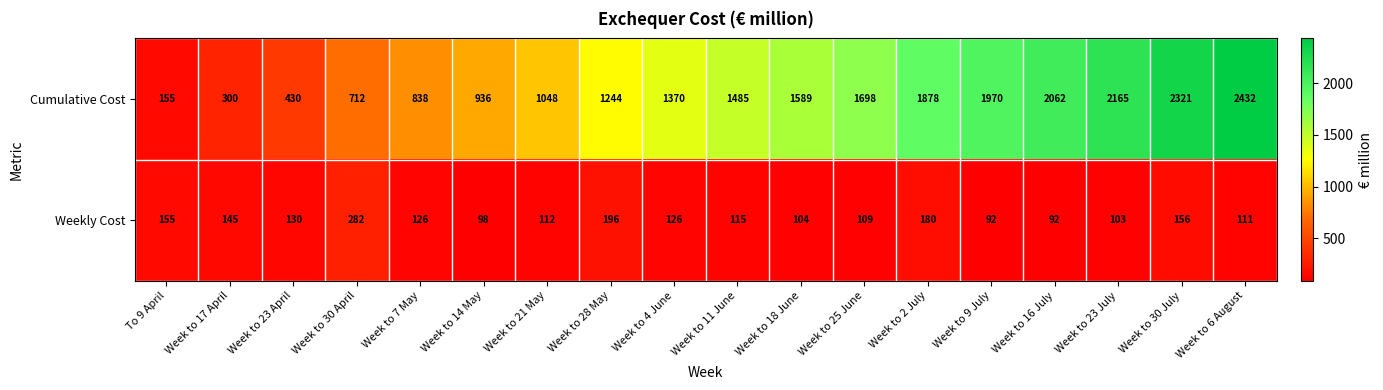

At which label is Cumulative Cost closest to 1293?

Week to 28 May